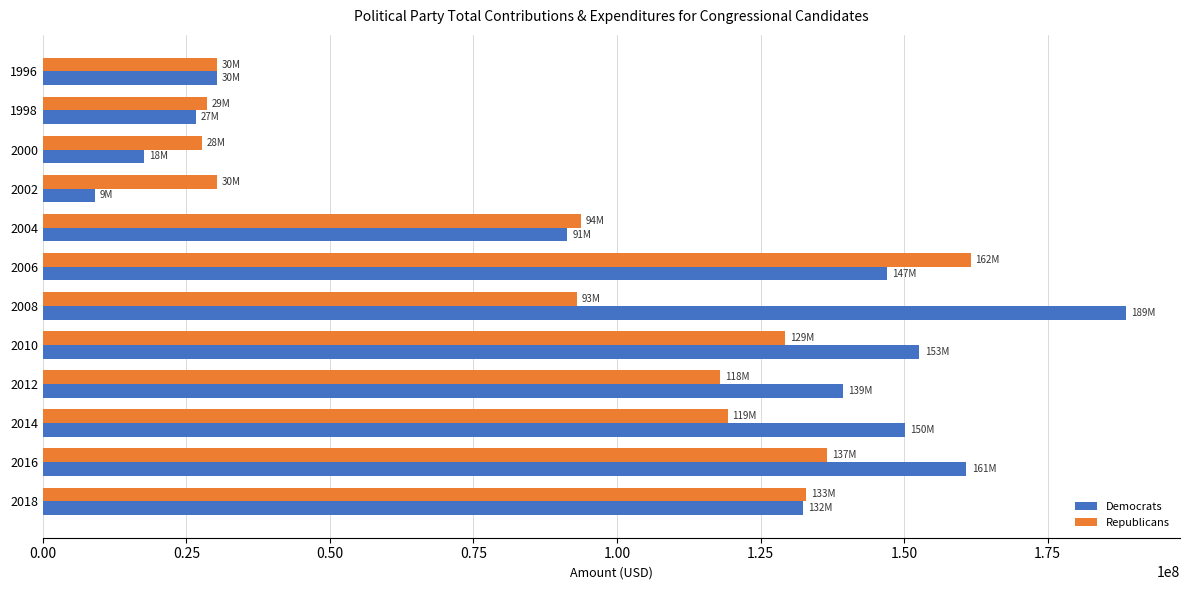

What is the maximum value shown in the chart?

188628201.3